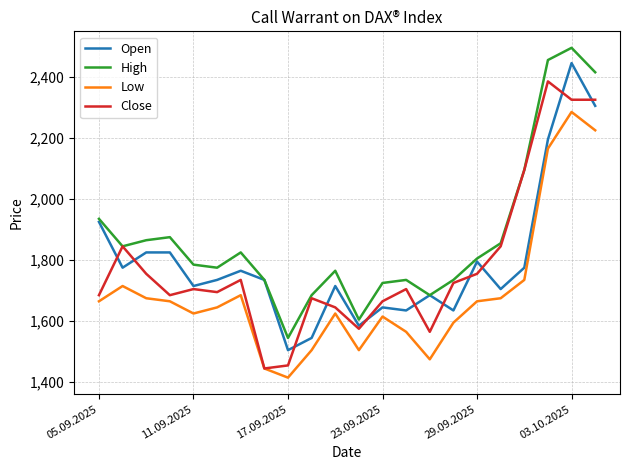

Rank the series by their maximum value, from lowest to highest.

Low, Close, Open, High